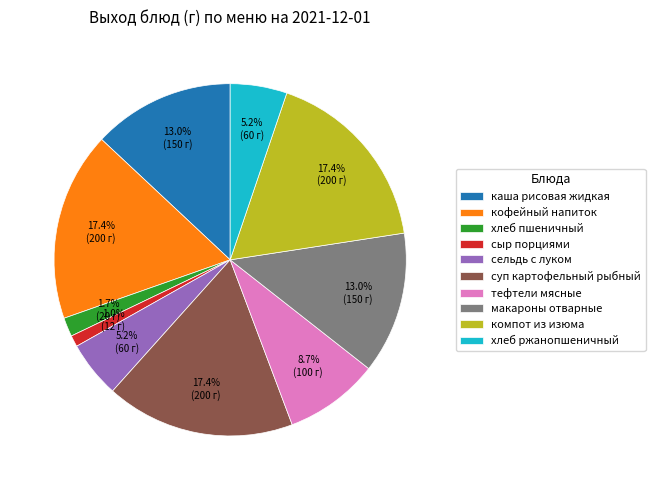

Is the sum of сельдь с луком and тефтели мясные greater than half?

No